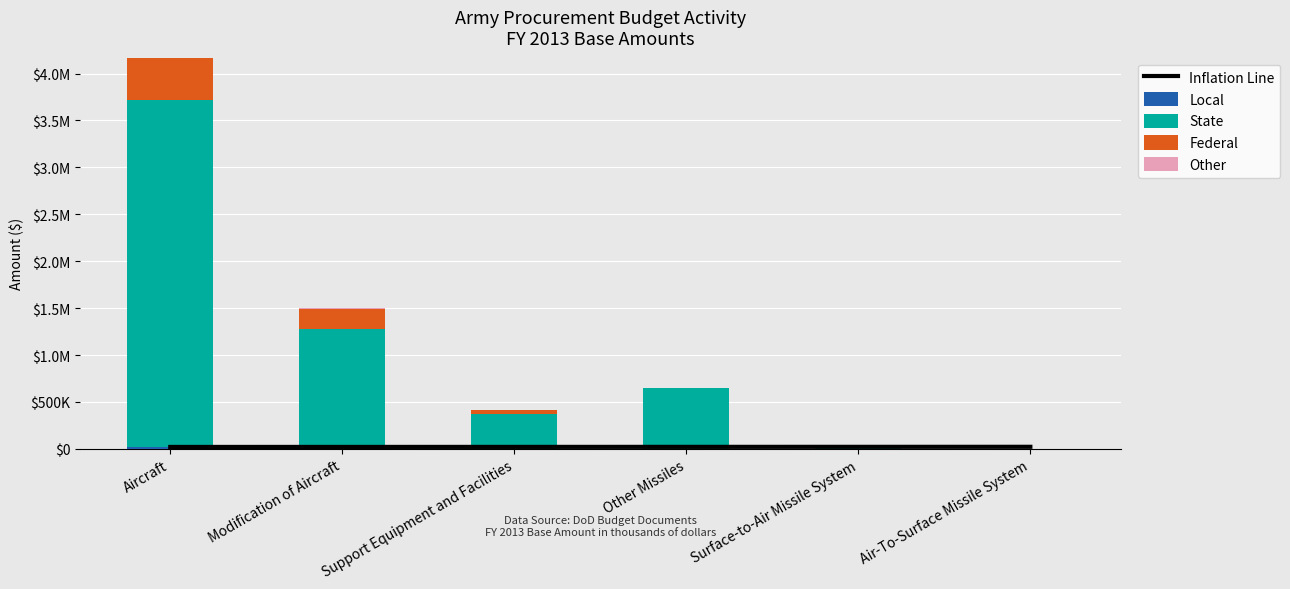

What is the greatest value displayed?

3696683